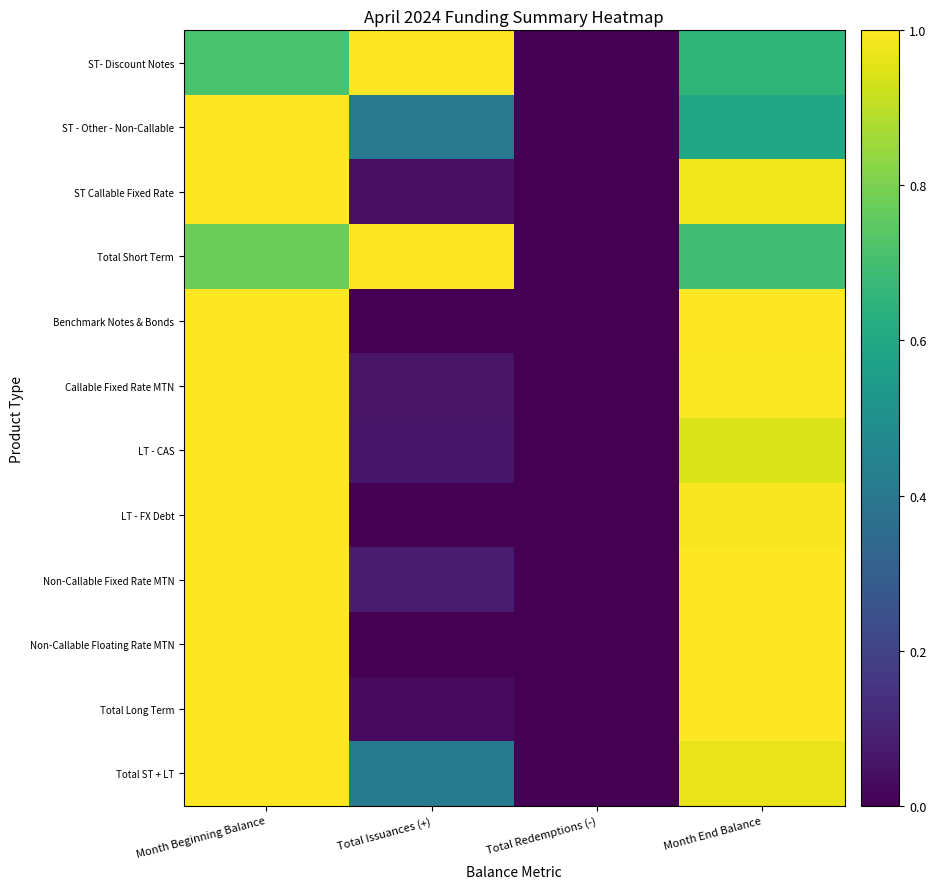

Reading right to left, what are all the values shown in this chart?

ST- Discount Notes: Month End Balance=0.7	Total Redemptions (-)=0.0	Total Issuances (+)=1.0	Month Beginning Balance=0.7
ST - Other - Non-Callable: Month End Balance=0.6	Total Redemptions (-)=0.0	Total Issuances (+)=0.4	Month Beginning Balance=1.0
ST Callable Fixed Rate: Month End Balance=1.0	Total Redemptions (-)=0.0	Total Issuances (+)=0.0	Month Beginning Balance=1.0
Total Short Term: Month End Balance=0.7	Total Redemptions (-)=0.0	Total Issuances (+)=1.0	Month Beginning Balance=0.8
Benchmark Notes & Bonds: Month End Balance=1.0	Total Redemptions (-)=0.0	Total Issuances (+)=0.0	Month Beginning Balance=1.0
Callable Fixed Rate MTN: Month End Balance=1.0	Total Redemptions (-)=0.0	Total Issuances (+)=0.1	Month Beginning Balance=1.0
LT - CAS: Month End Balance=0.9	Total Redemptions (-)=0.0	Total Issuances (+)=0.1	Month Beginning Balance=1.0
LT - FX Debt: Month End Balance=1.0	Total Redemptions (-)=0.0	Total Issuances (+)=0.0	Month Beginning Balance=1.0
Non-Callable Fixed Rate MTN: Month End Balance=1.0	Total Redemptions (-)=0.0	Total Issuances (+)=0.1	Month Beginning Balance=1.0
Non-Callable Floating Rate MTN: Month End Balance=1.0	Total Redemptions (-)=0.0	Total Issuances (+)=0.0	Month Beginning Balance=1.0
Total Long Term: Month End Balance=1.0	Total Redemptions (-)=0.0	Total Issuances (+)=0.0	Month Beginning Balance=1.0
Total ST + LT: Month End Balance=1.0	Total Redemptions (-)=0.0	Total Issuances (+)=0.4	Month Beginning Balance=1.0